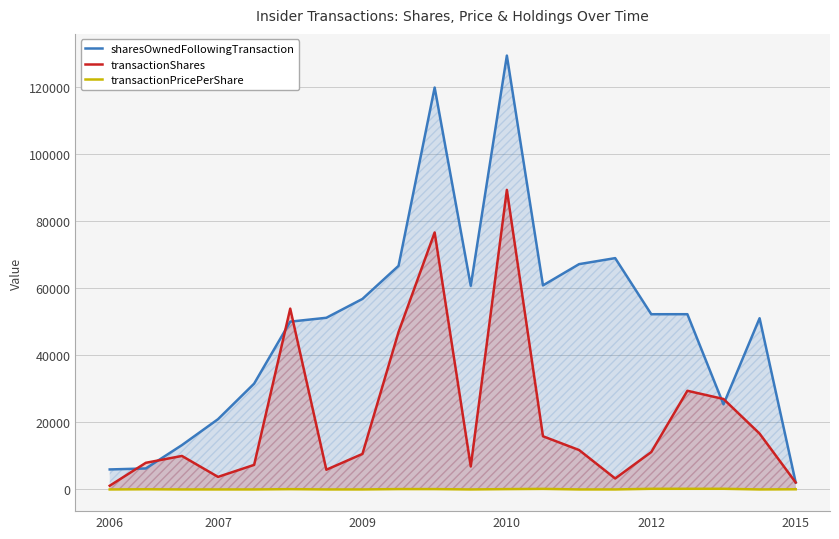

What is the label of the 15th point from the left?

14